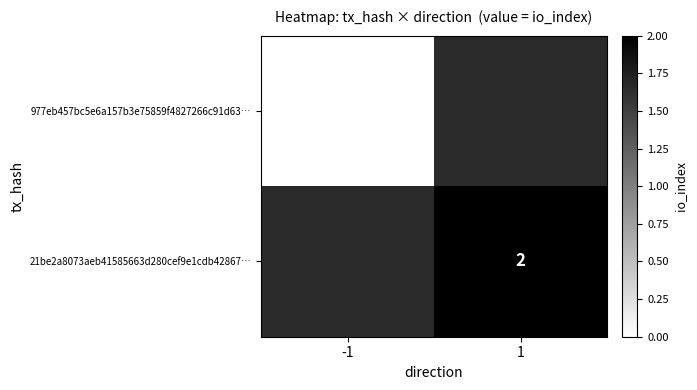

Is the value of 21be2a8073aeb41585663d280cef9e1cdb42867… at 1 greater than the value of 977eb457bc5e6a157b3e75859f4827266c91d63… at -1?

Yes